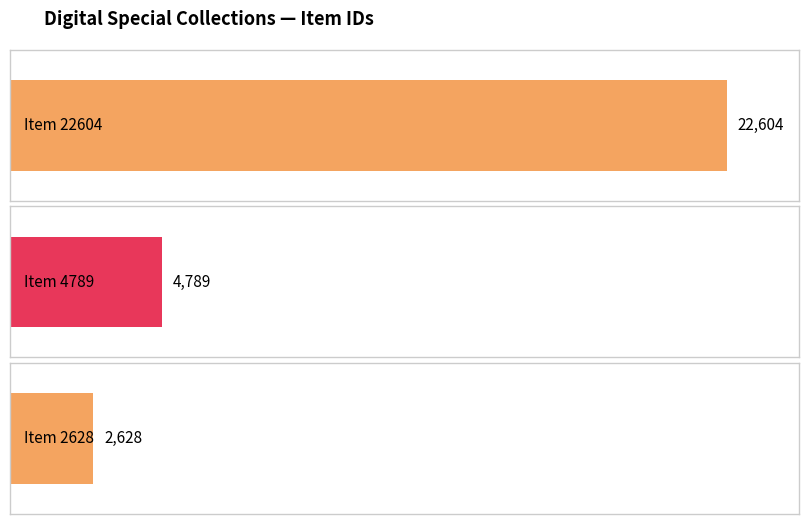

What is the value of the 2nd bar from the left?

4789